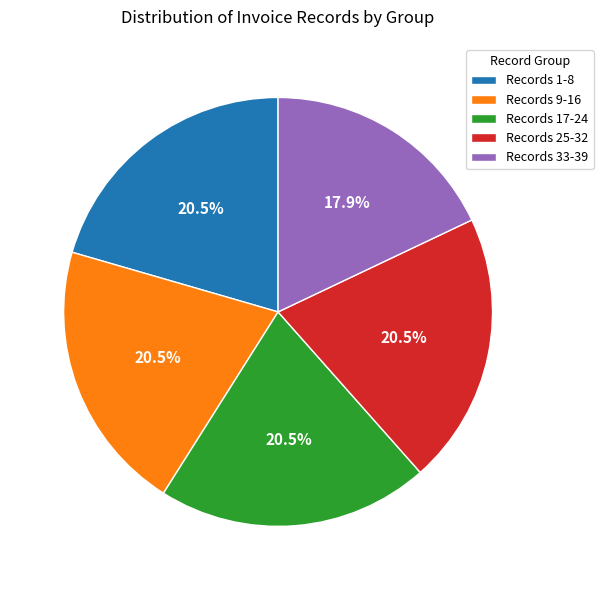

Do Records 9-16 and Records 1-8 together represent more than half of the pie?

No